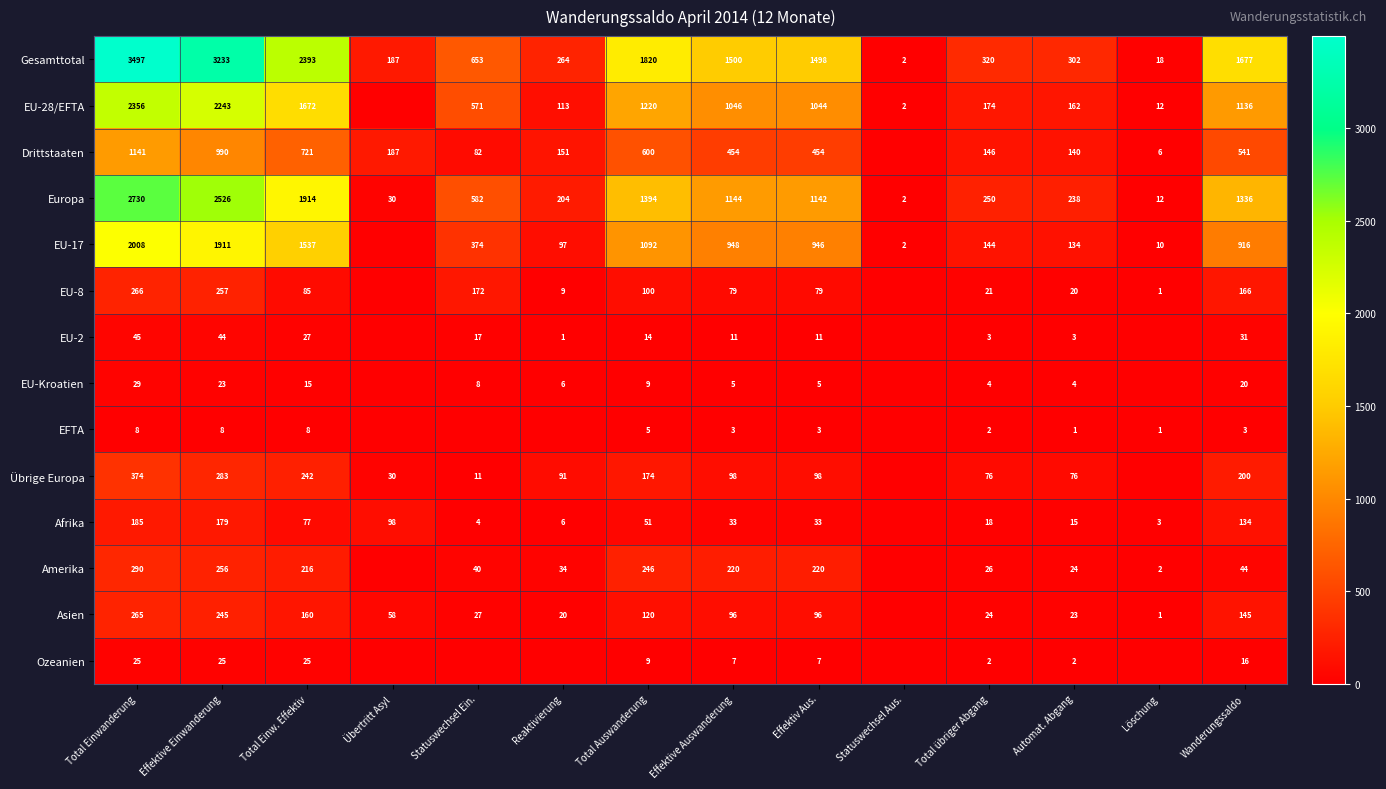

What is the total value across all series at Wanderungssaldo?

6365